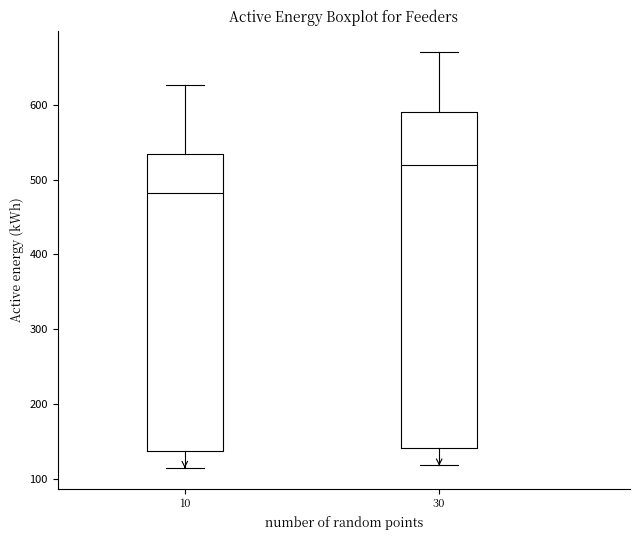

Which box is the tallest, from its lower edge to its upper edge?

30